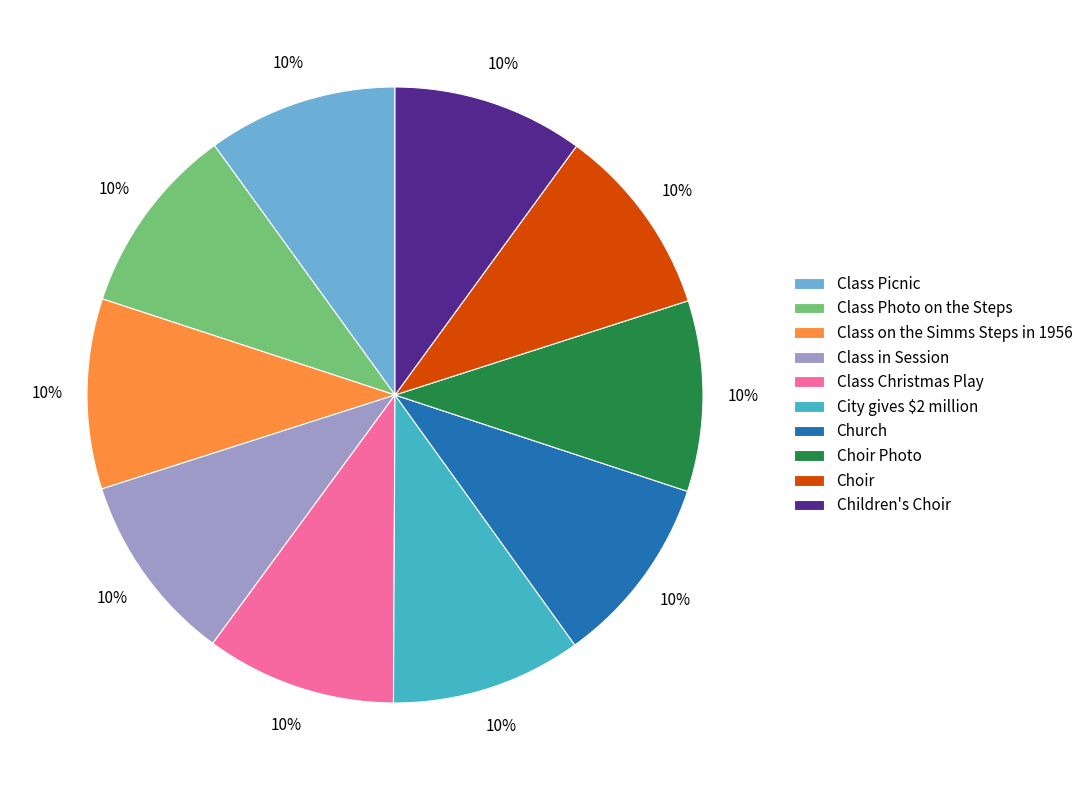

What is the ratio of the value at City gives $2 million to the value at Choir Photo?

1.0